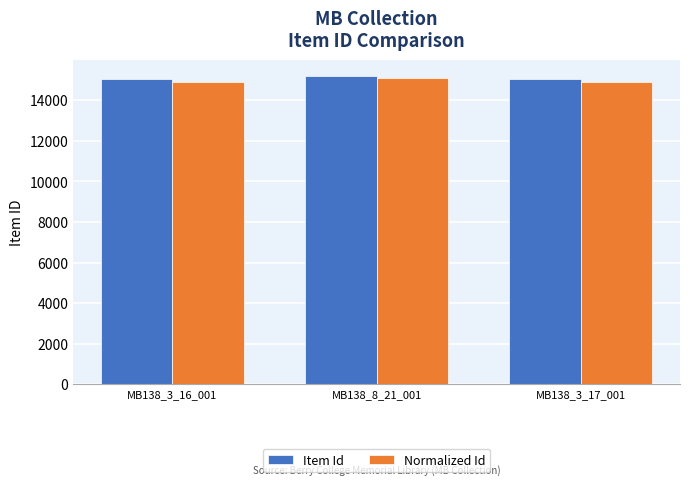

What is the maximum value shown in the chart?

15213.0